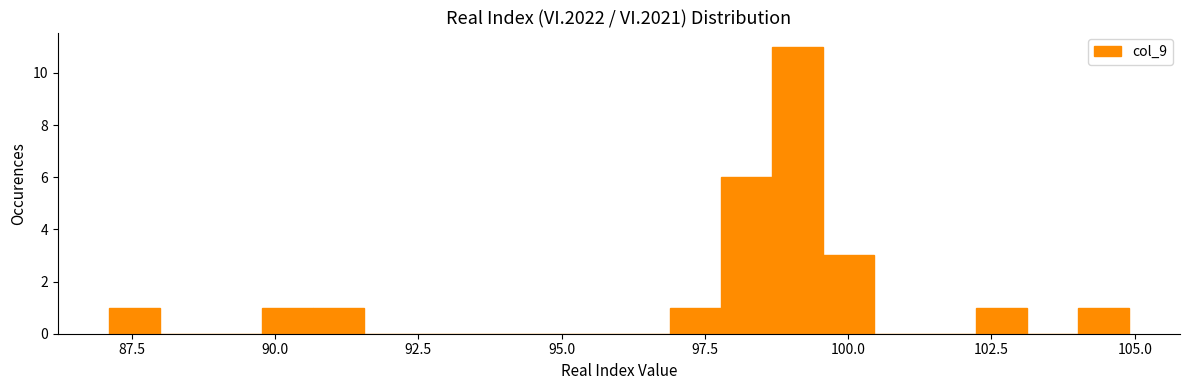

Around what value on the x-axis is the tallest bar? Give the approximate position of its centre, as read against the axis.

99.0